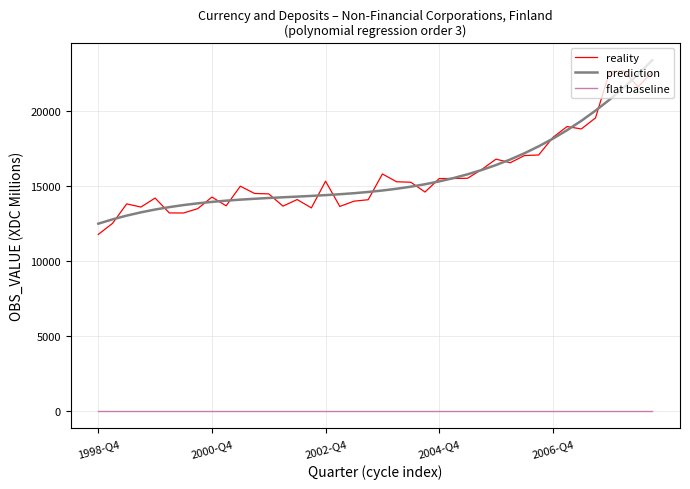

What is the highest value of the prediction series?

23420.1